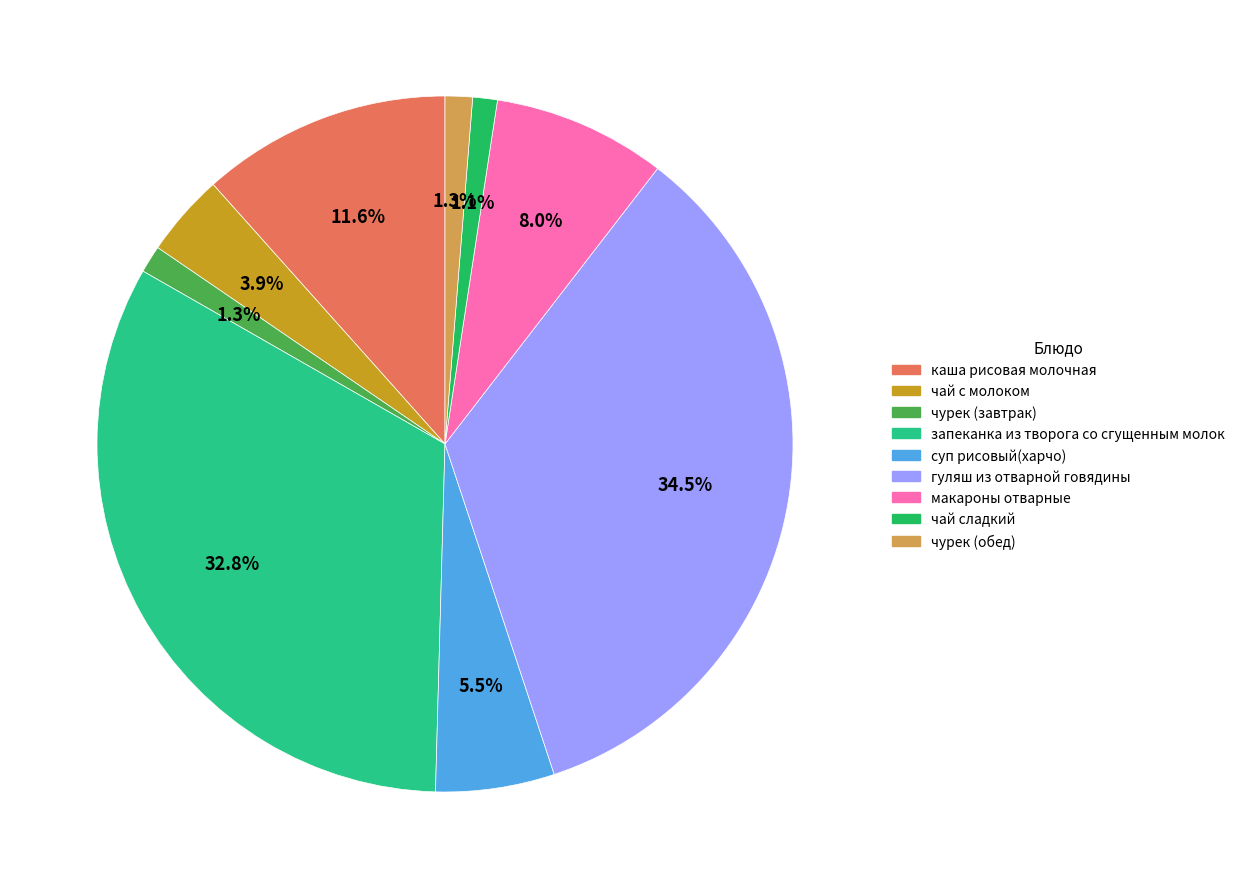

Combined, do чай сладкий and чай с молоком account for over 50%?

No